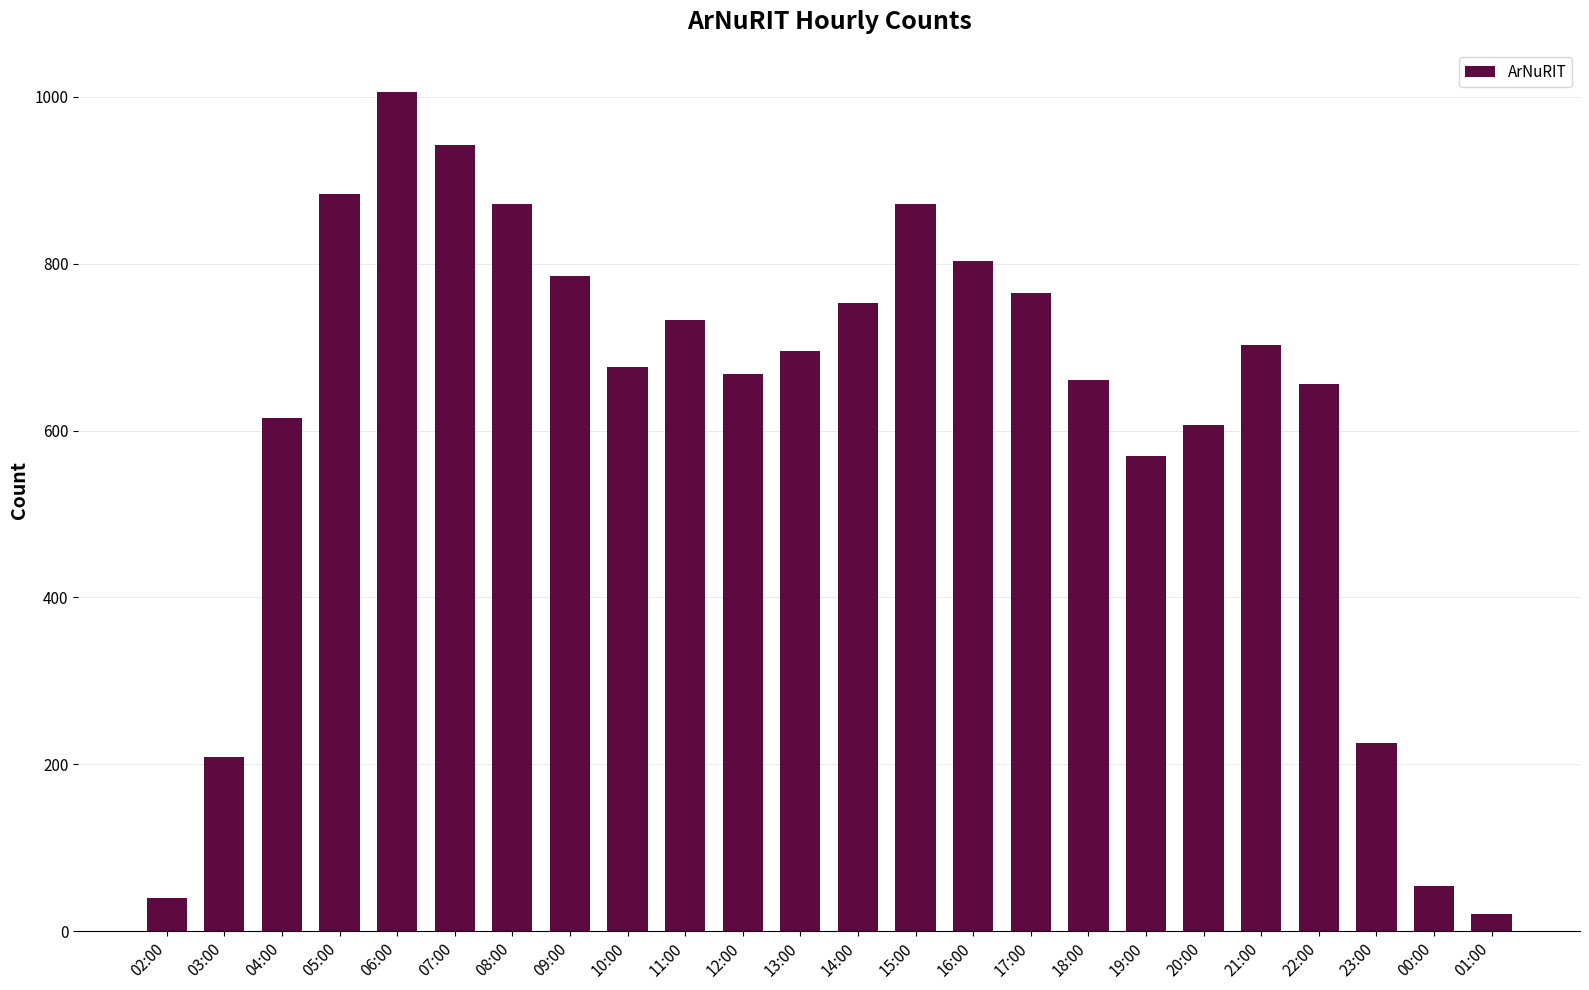

Where is the data nearest to the value 513?

19:00